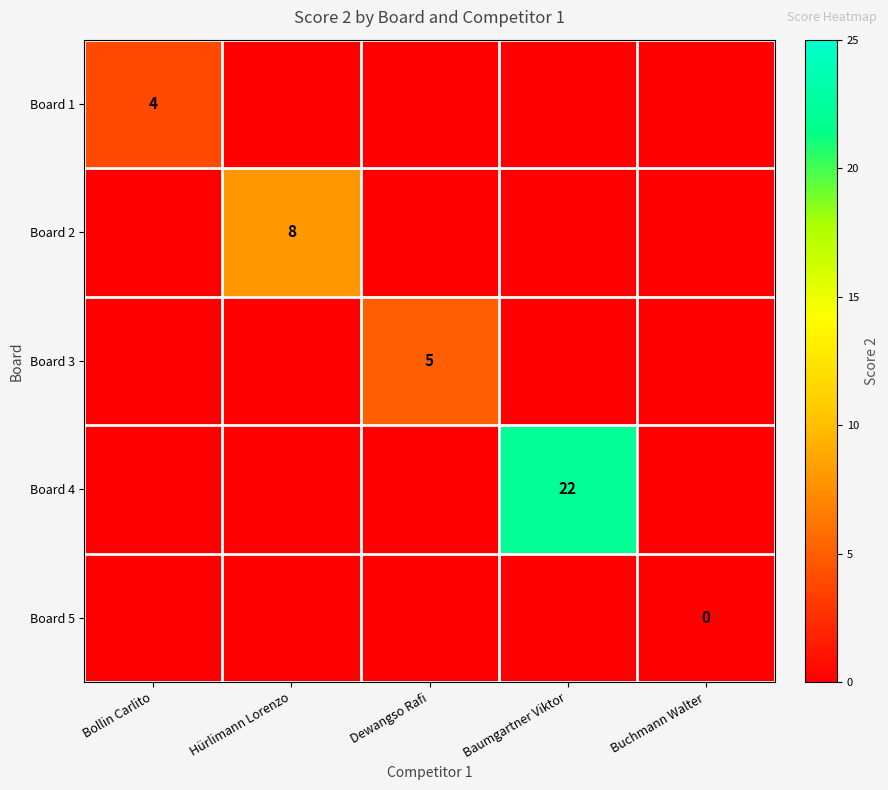

What is the highest value of the Board 2 series?

8